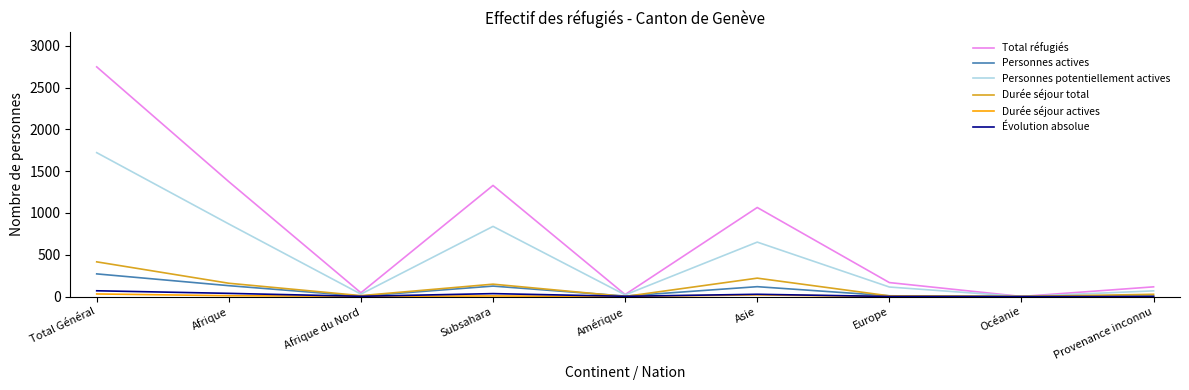

What is the total value across all series at Europe?

299